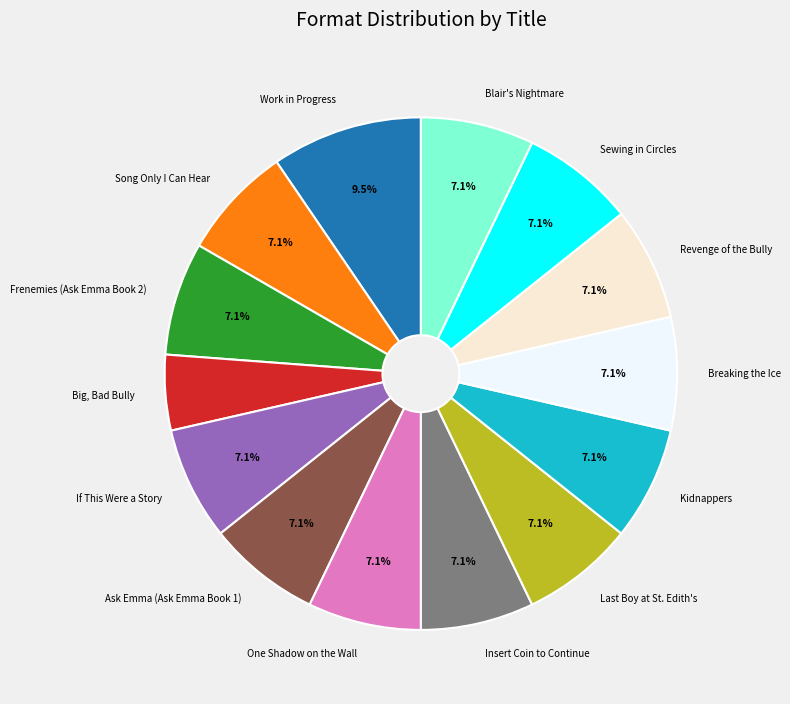

What is the ratio of the value at Big, Bad Bully to the value at If This Were a Story?

0.7